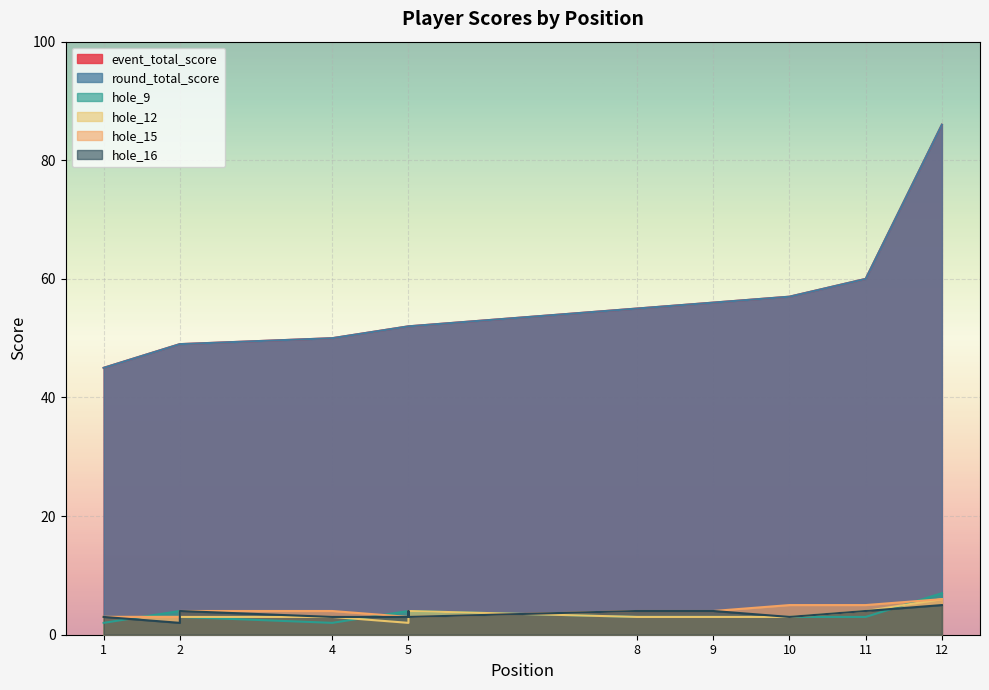

At which category is the sum across all series the highest?

12